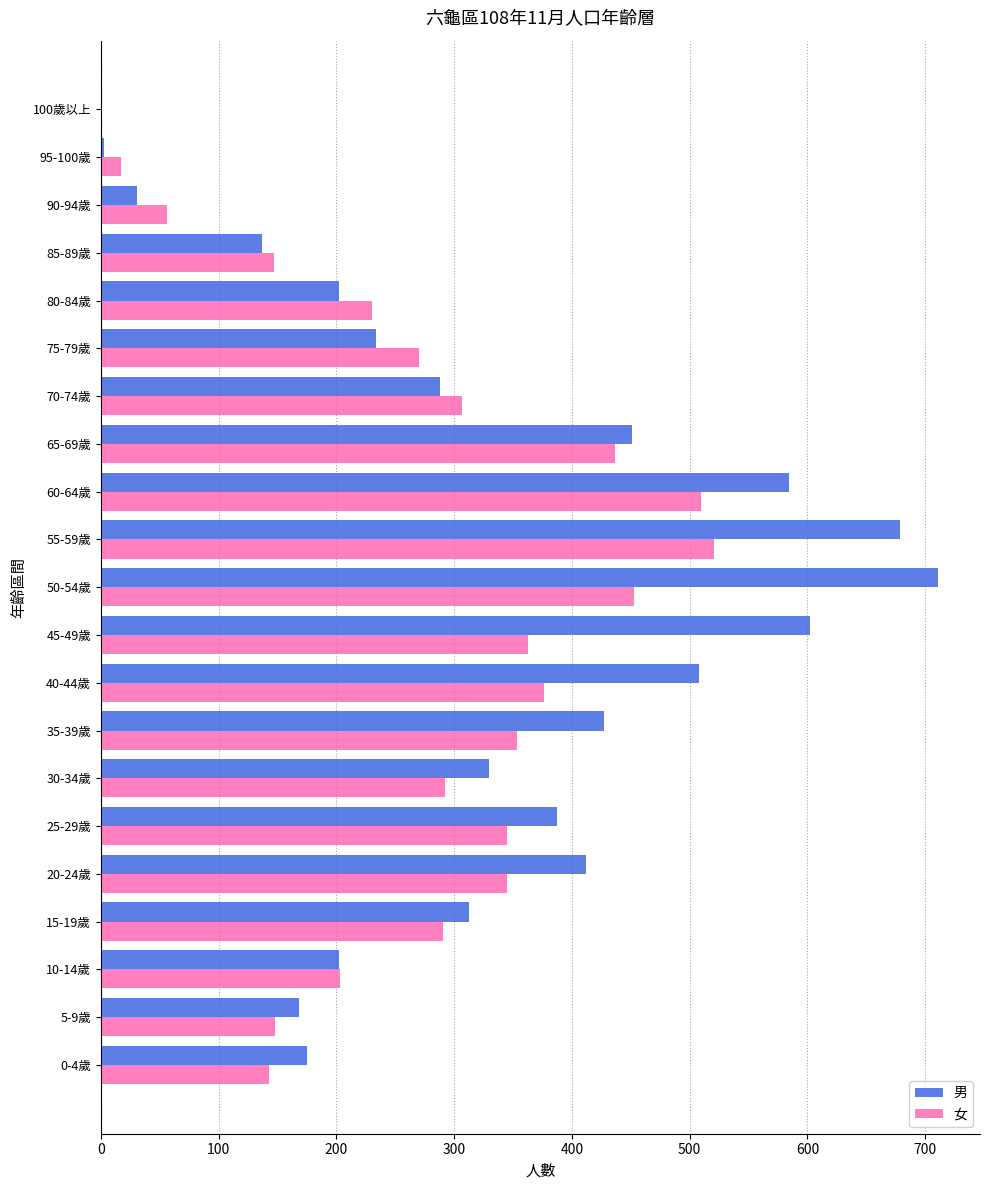

Which series changed the most between 5-9歲 and 15-19歲?

男